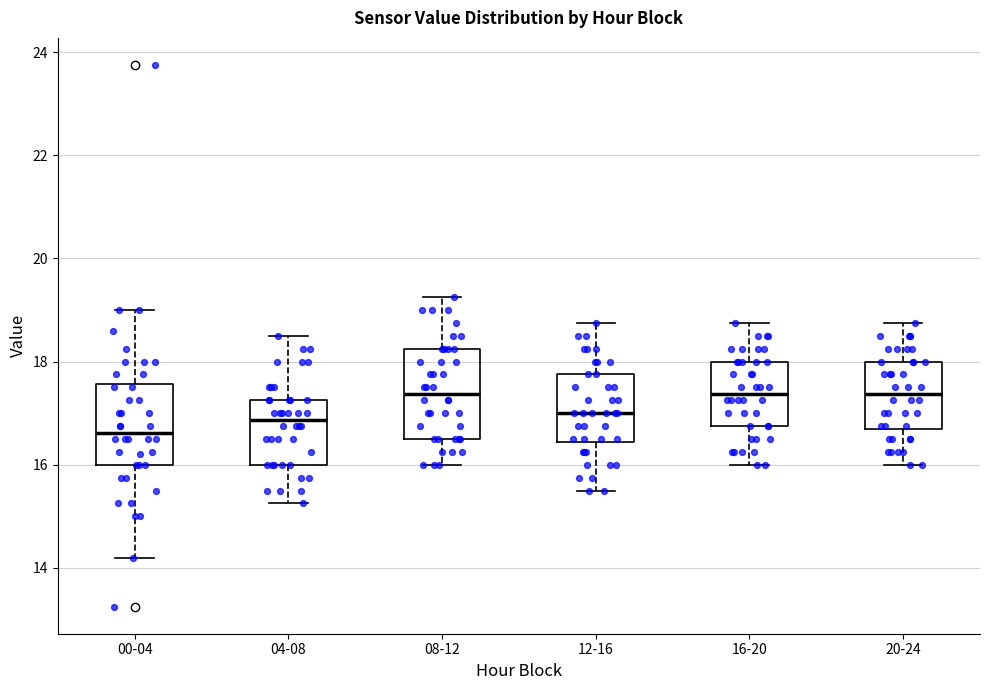

Reading left to right, transcribe this box plot: for each box, give where its median line is, the range the box spans, and where its two whiskers end, as read against the y-axis. The values are not printed on the chart, so give them approximately, as read against the axis.

00-04: median 16.6, box 16.0 to 17.6, whiskers 14.2 to 19.0
04-08: median 16.8, box 16.0 to 17.2, whiskers 15.2 to 18.6
08-12: median 17.4, box 16.6 to 18.2, whiskers 16.0 to 19.2
12-16: median 17.0, box 16.4 to 17.8, whiskers 15.6 to 18.8
16-20: median 17.4, box 16.8 to 18.0, whiskers 16.0 to 18.8
20-24: median 17.4, box 16.6 to 18.0, whiskers 16.0 to 18.8